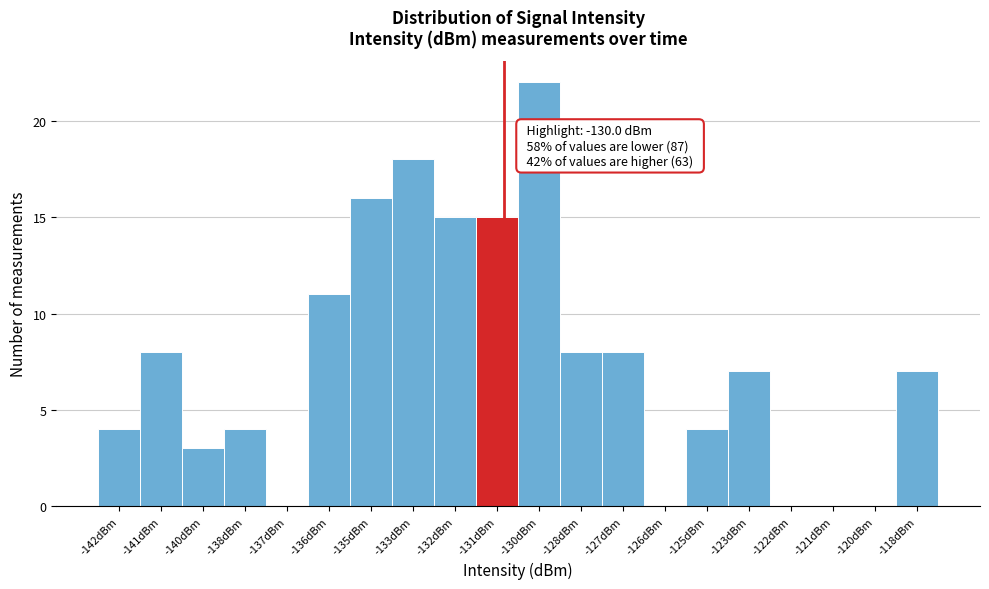

Reading left to right, extract all data points from this chart.

-142dBm=4	-141dBm=8	-140dBm=3	-138dBm=4	-137dBm=0	-136dBm=11	-135dBm=16	-133dBm=18	-132dBm=15	-131dBm=15	-130dBm=22	-128dBm=8	-127dBm=8	-126dBm=0	-125dBm=4	-123dBm=7	-122dBm=0	-121dBm=0	-120dBm=0	-118dBm=7